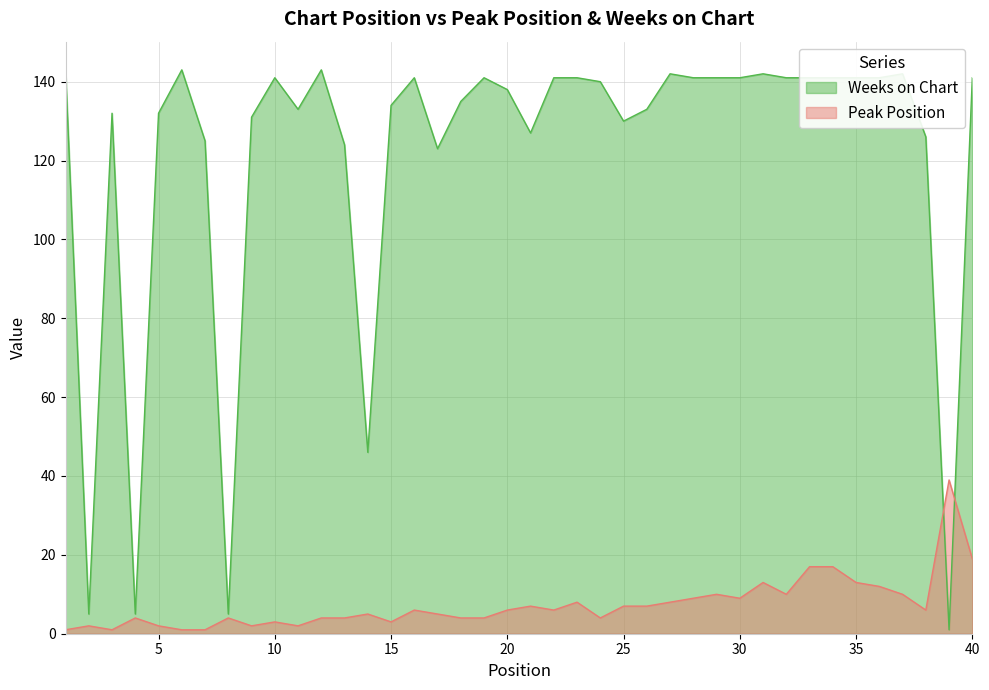

True or false: Weeks on Chart and Peak Position cross at least once.

True